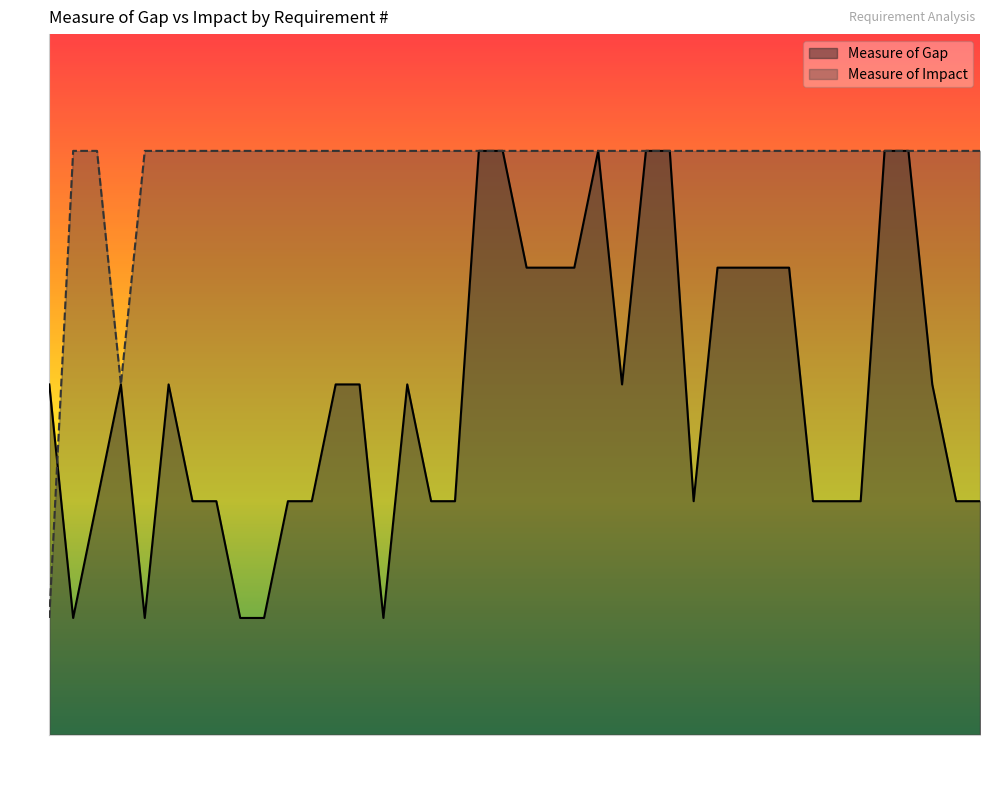

Reading left to right, what are all the values shown in this chart?

Measure of Gap: 1350=3	1351=1	1352=2	1353=3	1354=1	1355=3	1356=2	1357=2	1358=1	1359=1	1360=2	1361=2	1362=3	1363=3	1364=1	1365=3	1366=2	1367=2	1368=5	1369=5	1370=4	1371=4	1372=4	1373=5	1374=3	1375=5	1376=5	1377=2	1378=4	1379=4	1380=4	1381=4	1382=2	1383=2	1384=2	1385=5	1386=5	1387=3	1388=2	1389=2
Measure of Impact: 1350=1	1351=5	1352=5	1353=3	1354=5	1355=5	1356=5	1357=5	1358=5	1359=5	1360=5	1361=5	1362=5	1363=5	1364=5	1365=5	1366=5	1367=5	1368=5	1369=5	1370=5	1371=5	1372=5	1373=5	1374=5	1375=5	1376=5	1377=5	1378=5	1379=5	1380=5	1381=5	1382=5	1383=5	1384=5	1385=5	1386=5	1387=5	1388=5	1389=5